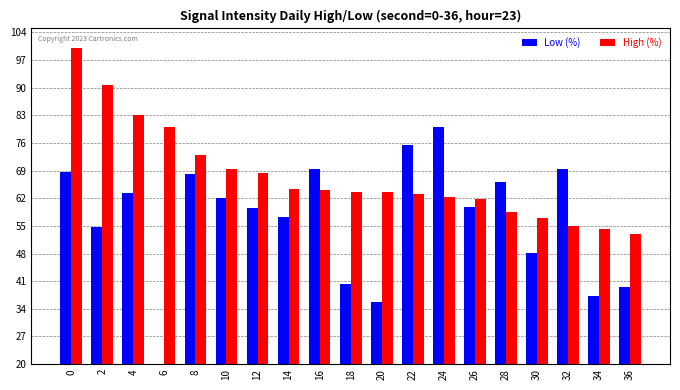

At how many categories does at least one series exceed 93?

1